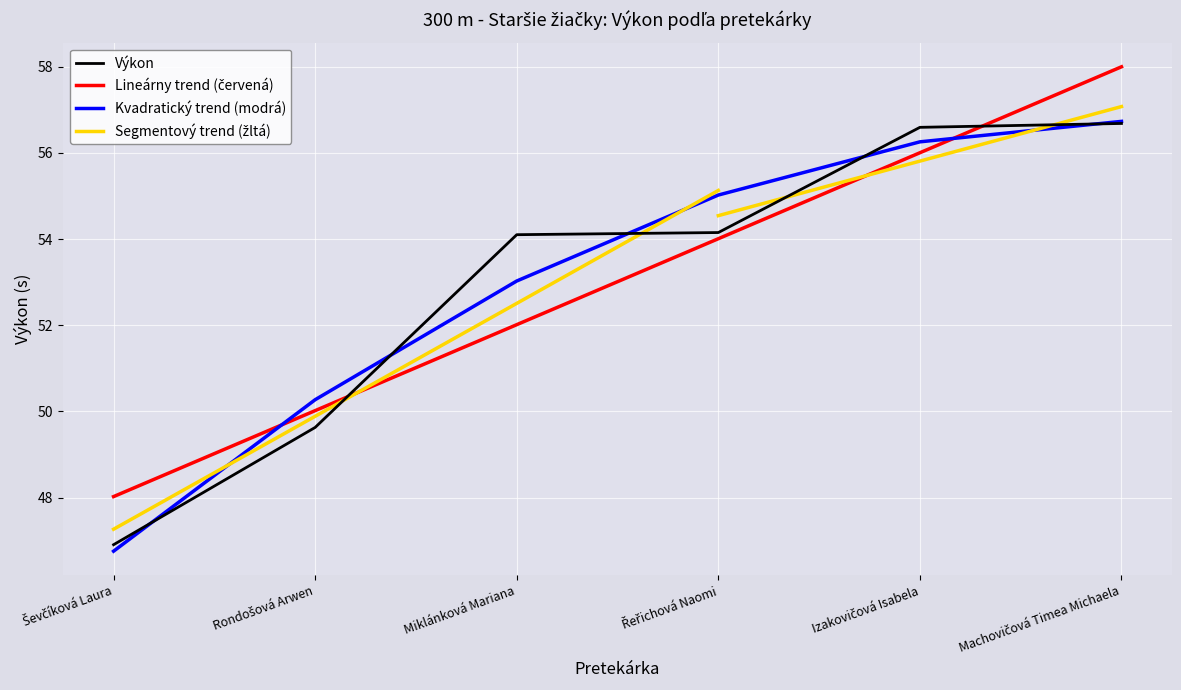

What is the difference between the values at Miklánková Mariana and Ševčíková Laura?

7.2